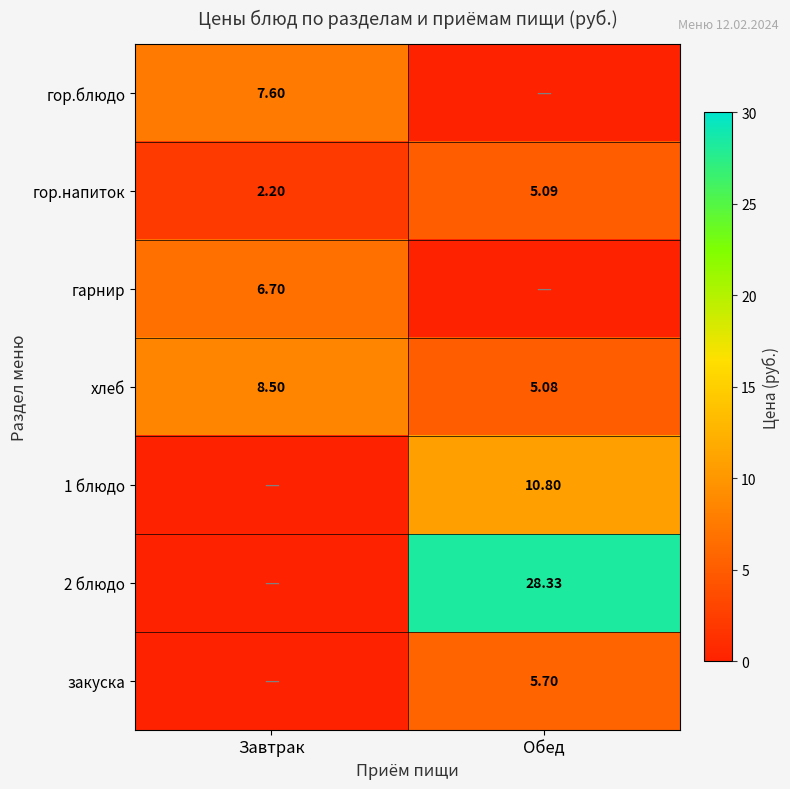

Where does the гор.напиток series first go above 5?

Обед